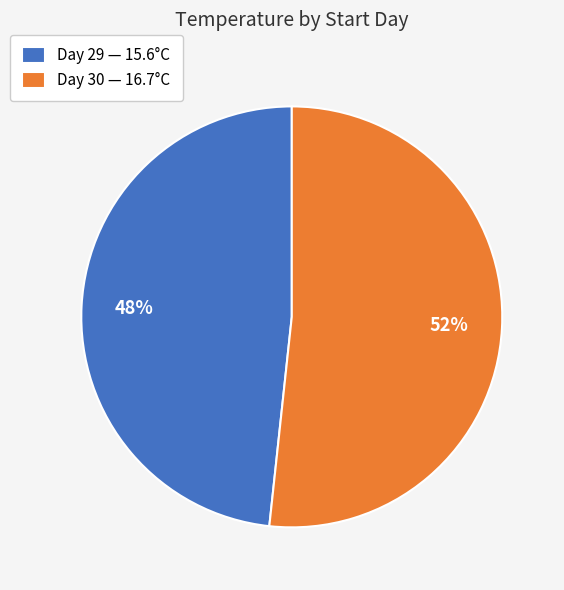

To the nearest percent, what percentage of the pie is Day 30 — 16.7°C?

52%